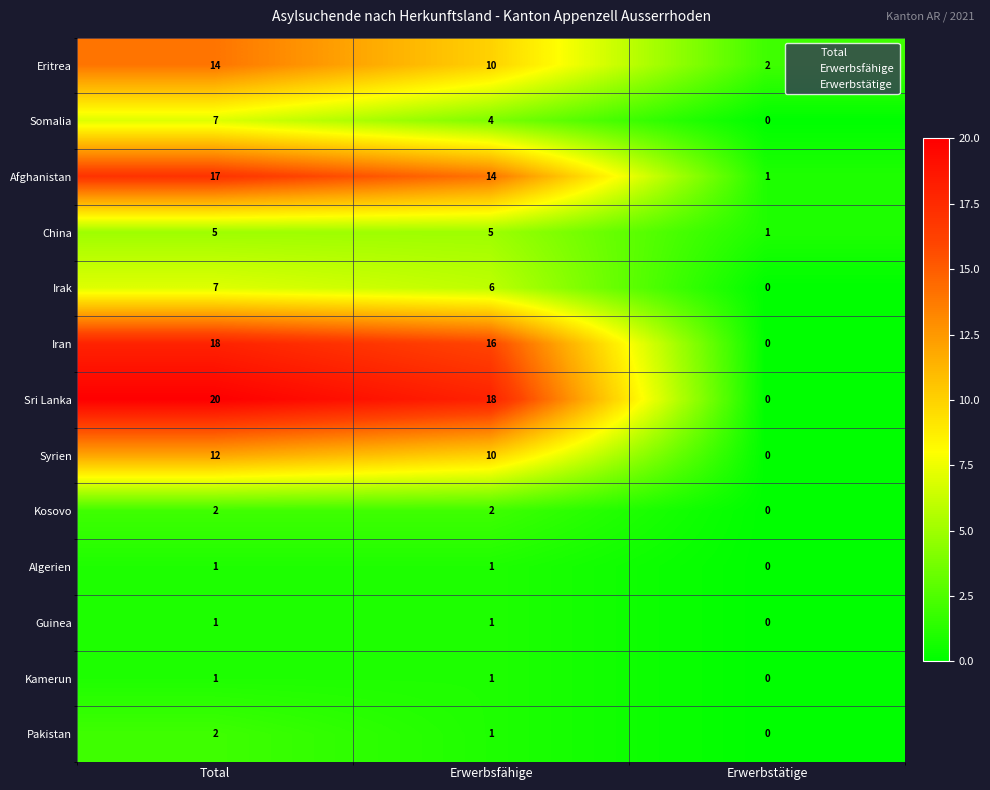

The Syrien series shows -5 at Erwerbstätige. True or false?

False